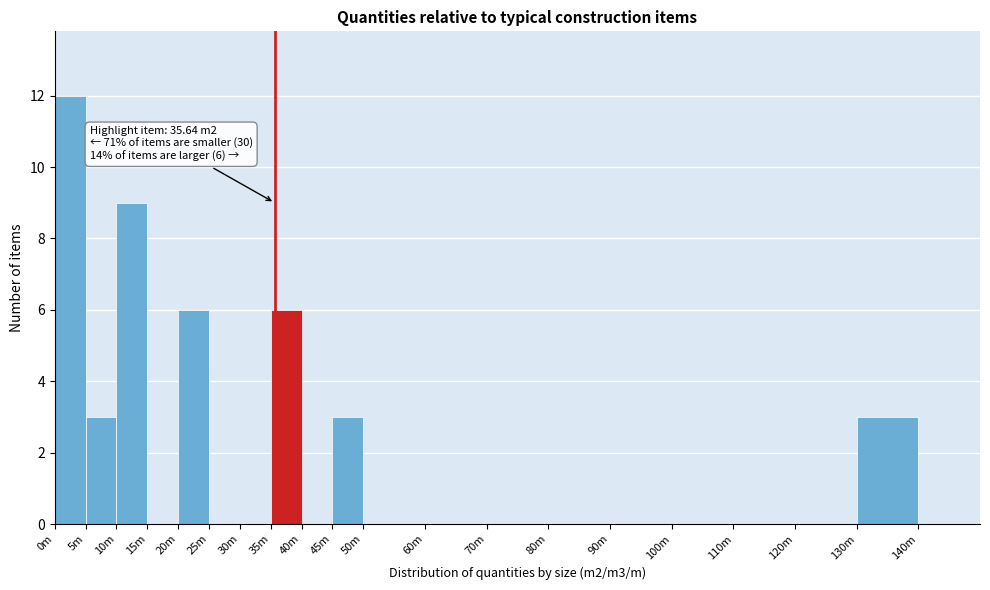

Reading left to right, list all the values displayed in this chart.

0m=12	5m=3	10m=9	15m=0	20m=6	25m=0	30m=0	35m=6	40m=0	45m=3	50m=0	60m=0	70m=0	80m=0	90m=0	100m=0	110m=0	120m=0	130m=3	140m=0